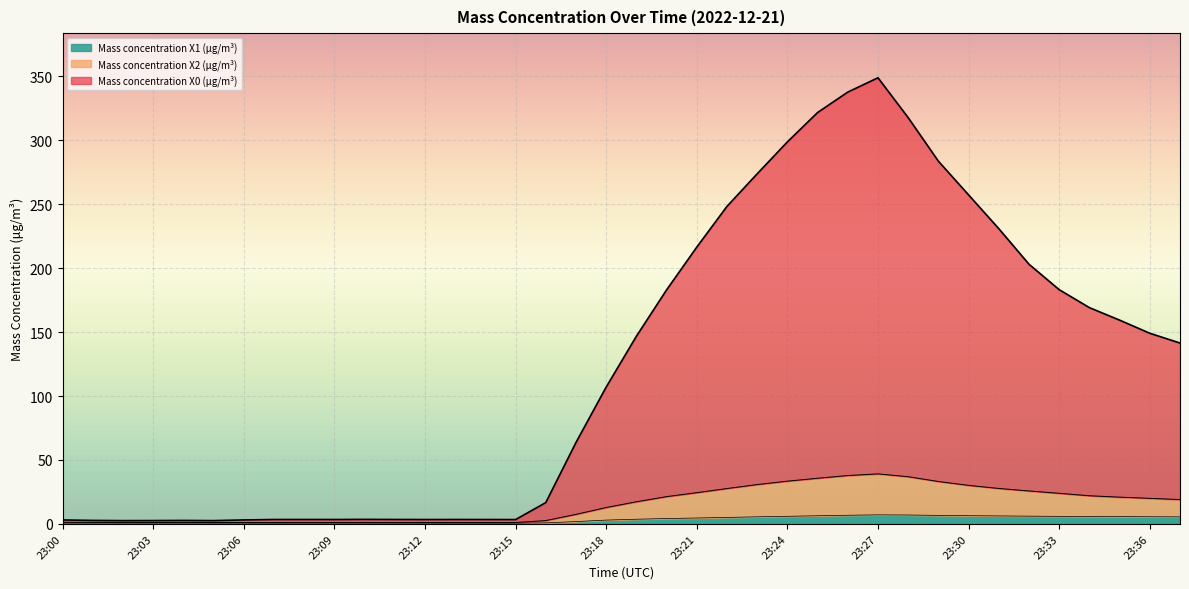

Which category has the highest value in the Mass concentration X2 (μg/m³) series?

23:27